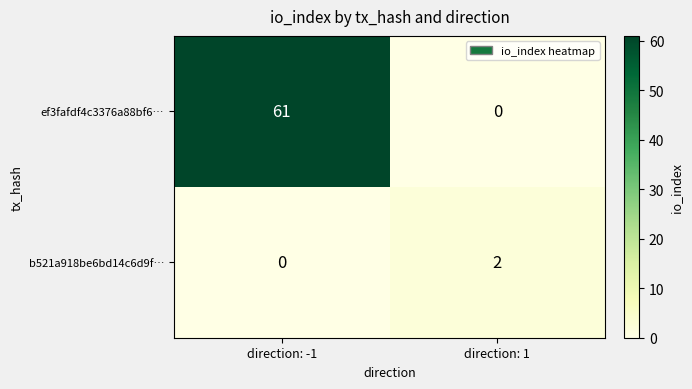

What is the difference between the highest and lowest values at direction: 1?

2